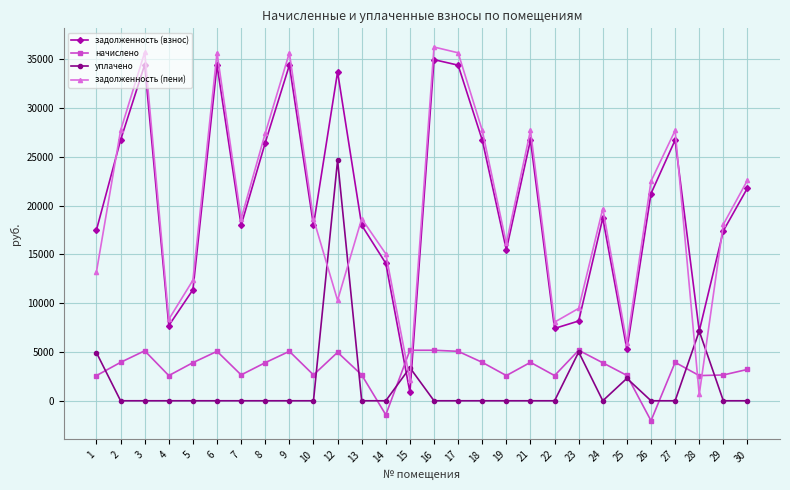

Which series has the widest spread of values?

задолженность (пени)